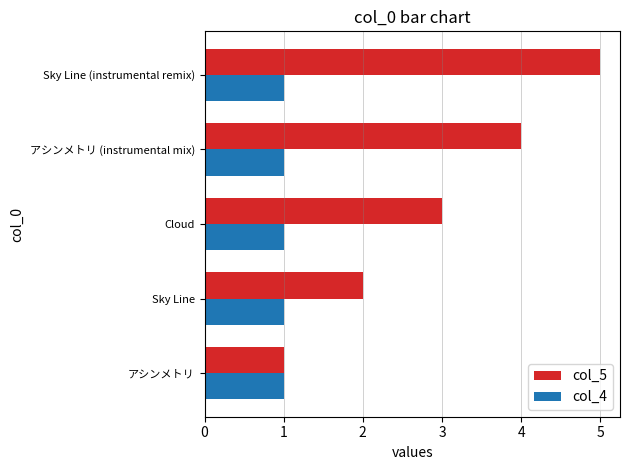

Rank the series by their maximum value, from highest to lowest.

col_5, col_4